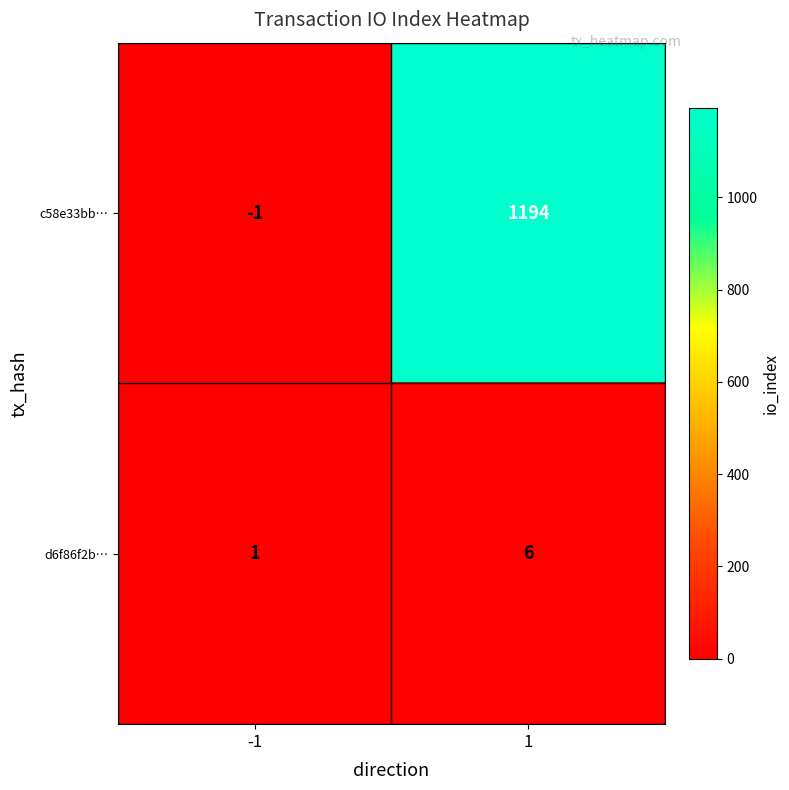

At which category is the sum across all series the highest?

1